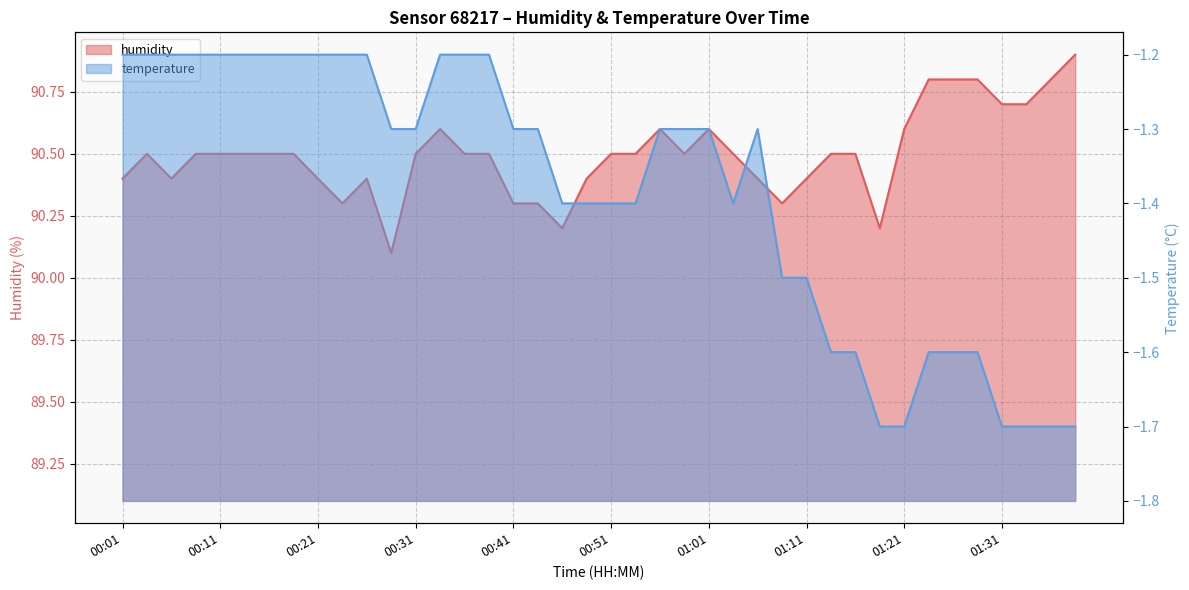

What position from the right is 00:44?

23